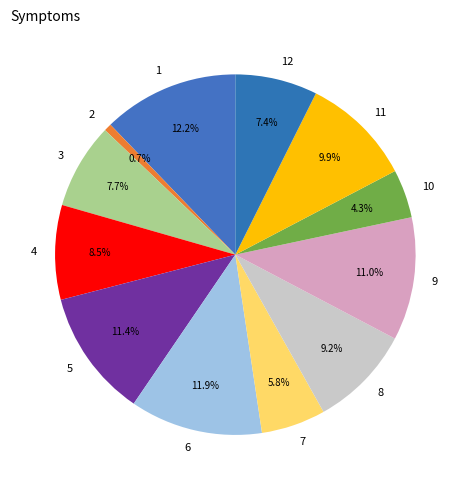

Is 10 the majority of the pie?

No